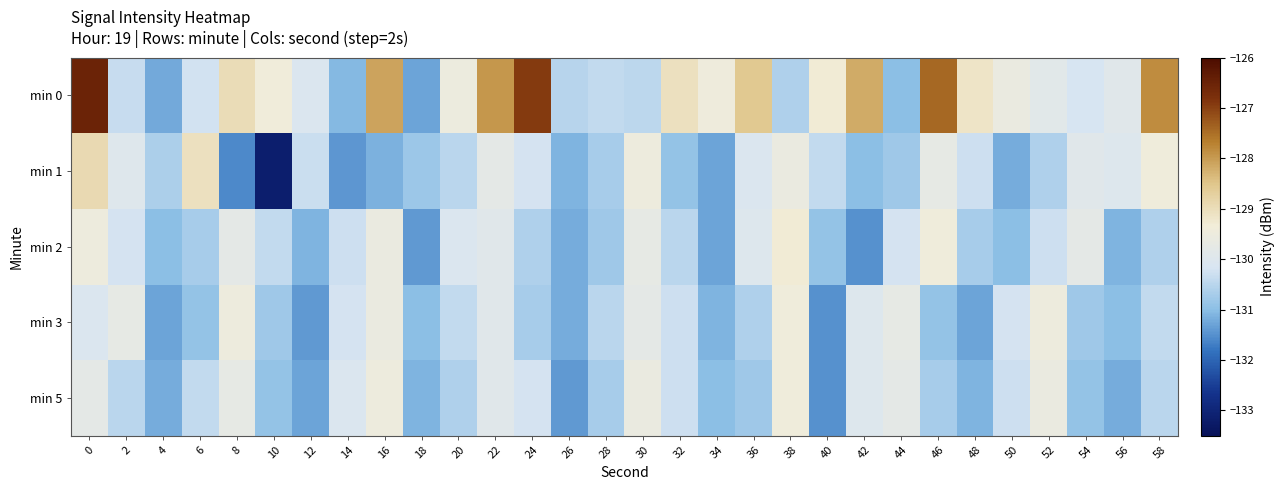

Rank the series at 8 from highest to lowest value.

min 0, min 3, min 5, min 2, min 1